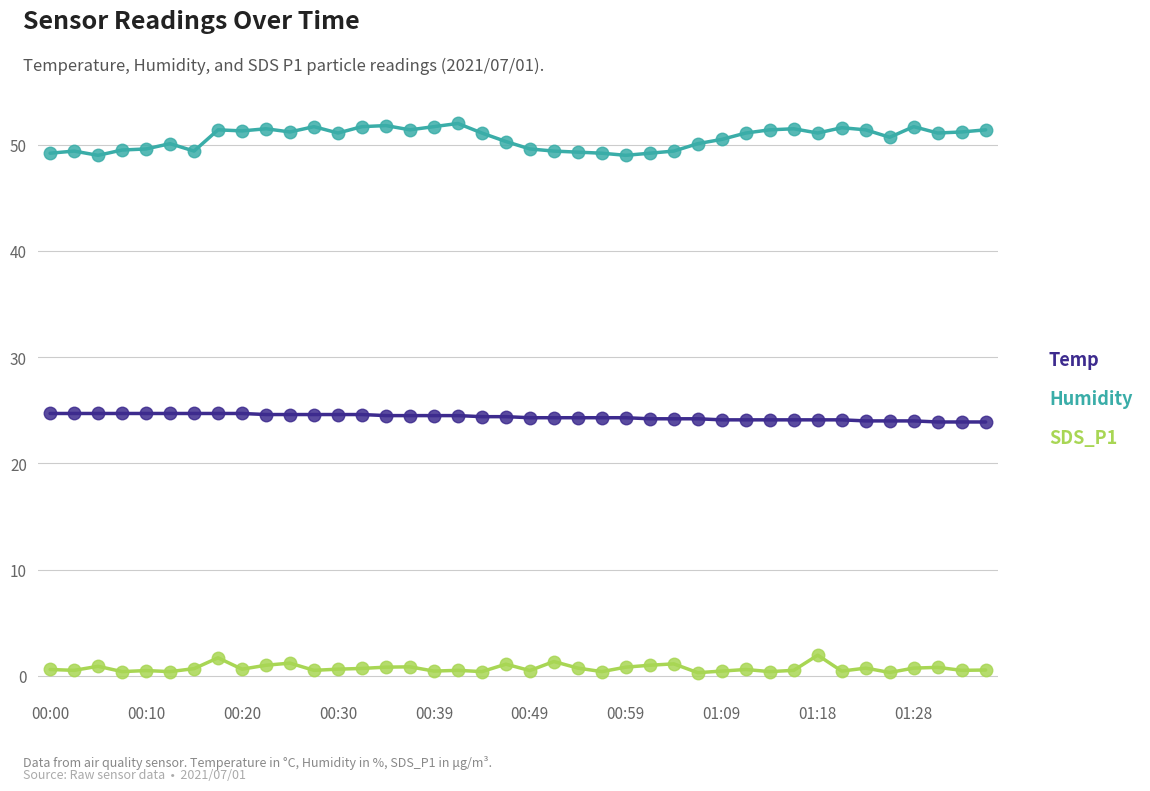

Rank the series by their average value, from lowest to highest.

SDS_P1, Temp, Humidity